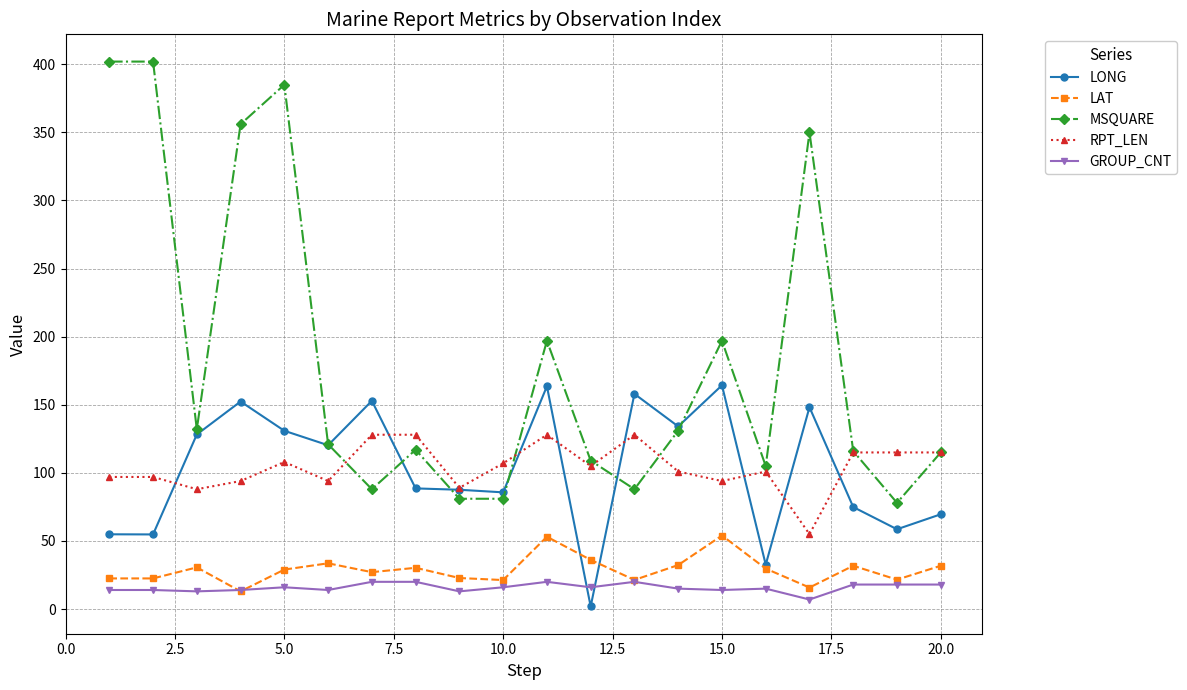

How many values in the RPT_LEN series are below 105?

10